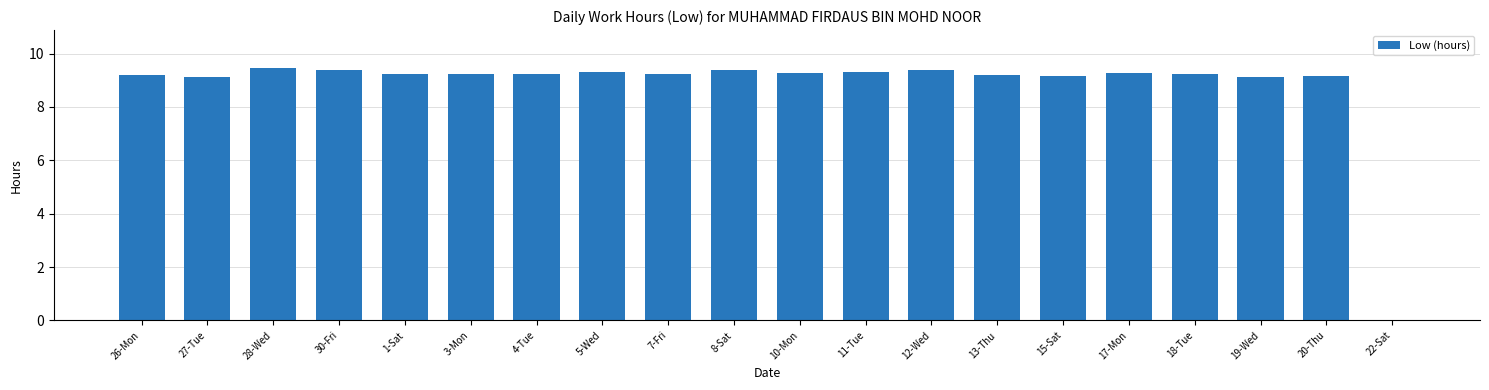

True or false: the data shows 14.0 at 12-Wed.

False